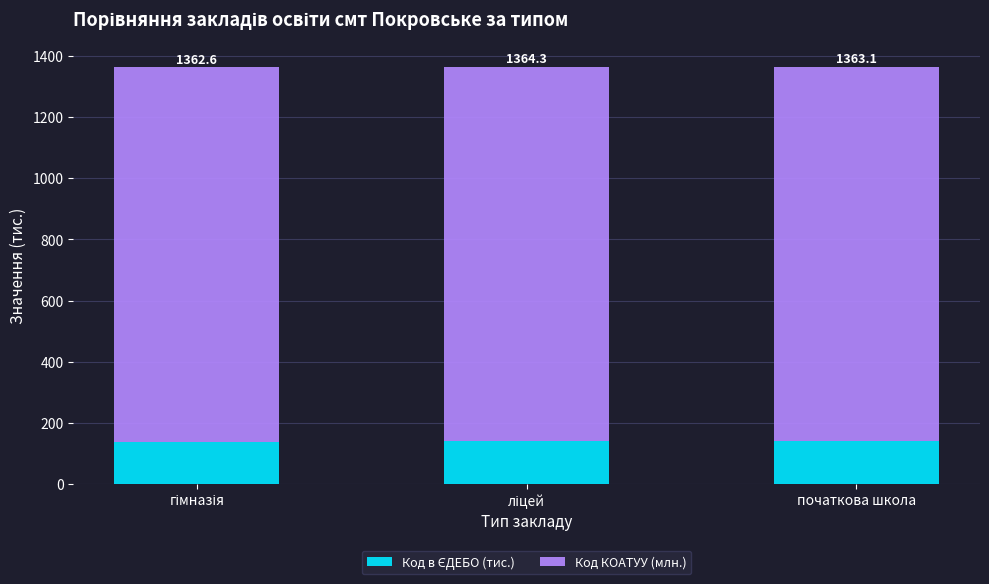

At how many categories does at least one series exceed 657?

3